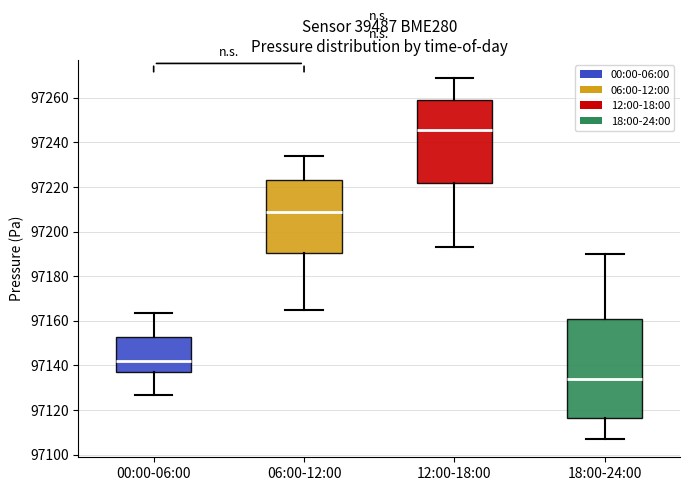

Which box is the tallest, from its lower edge to its upper edge?

18:00-24:00